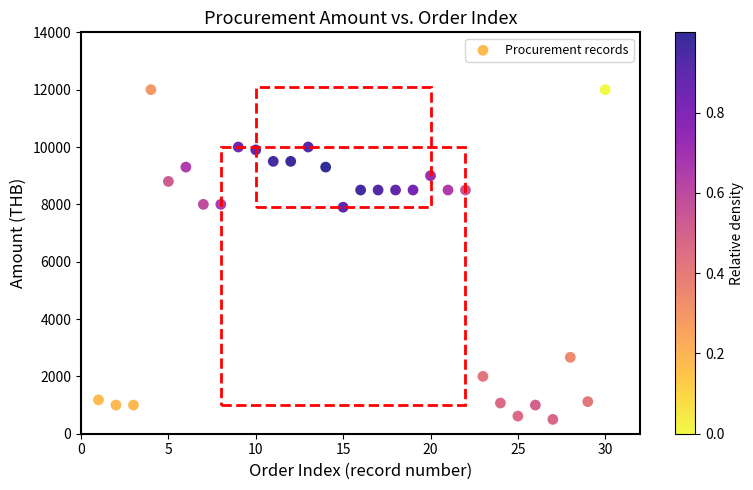

What is the range of Y values (max minus min)?

11500